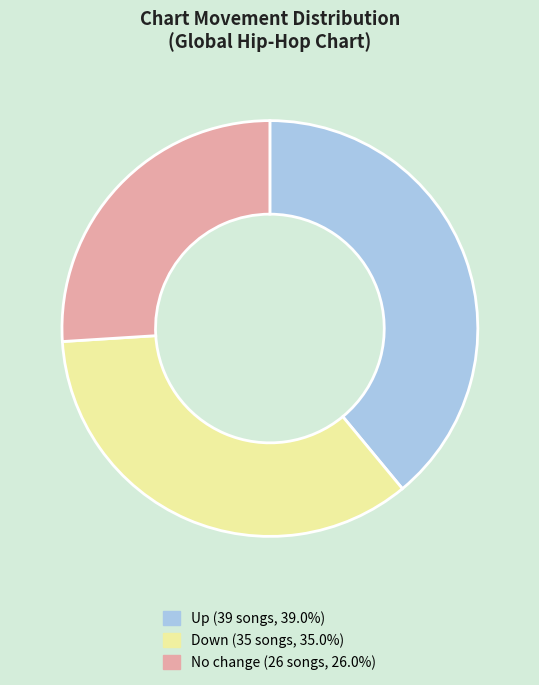

How many slices are in this pie chart?

3